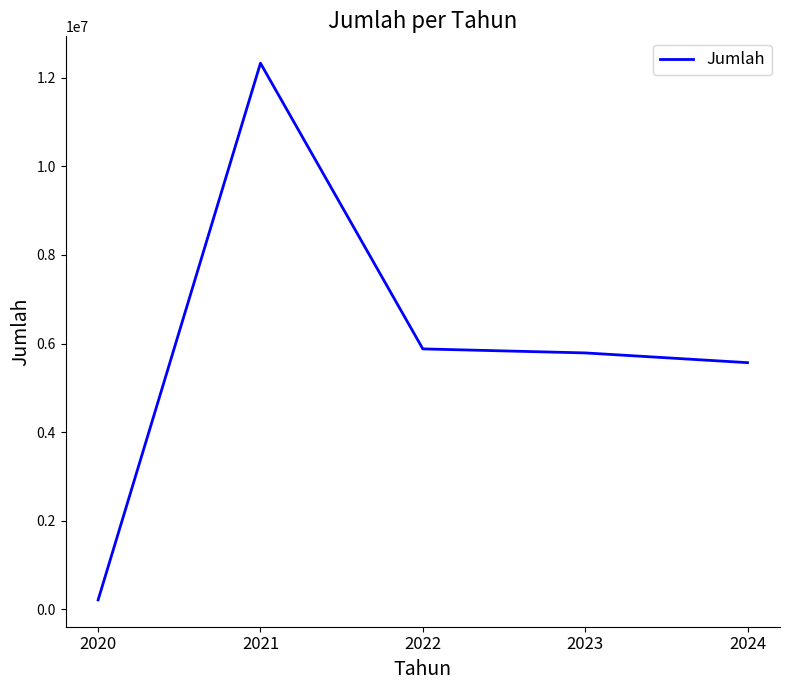

Is this an area chart (filled region under the line)?

No